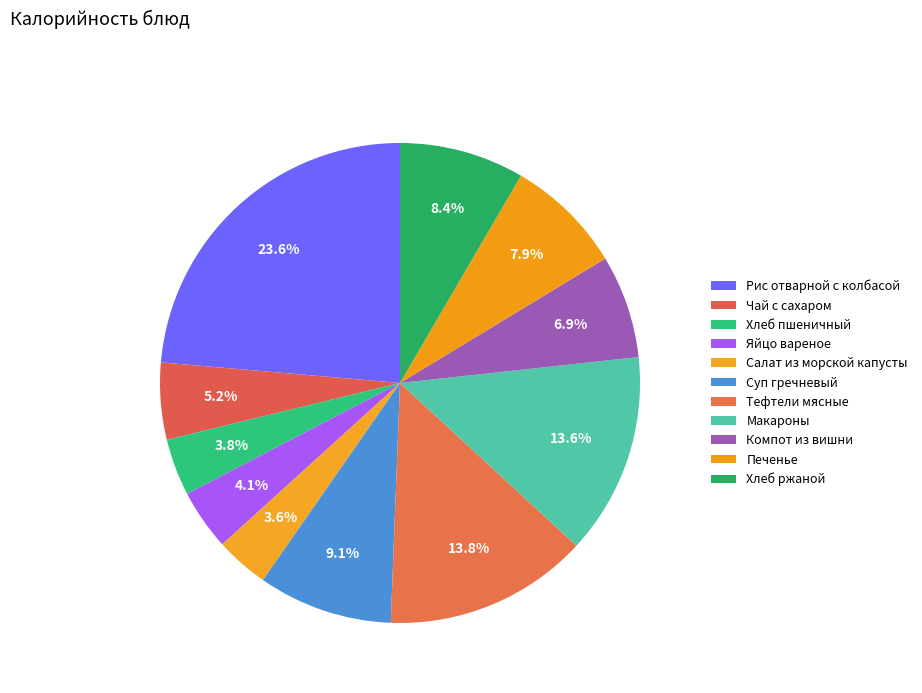

How many slices are in this pie chart?

11